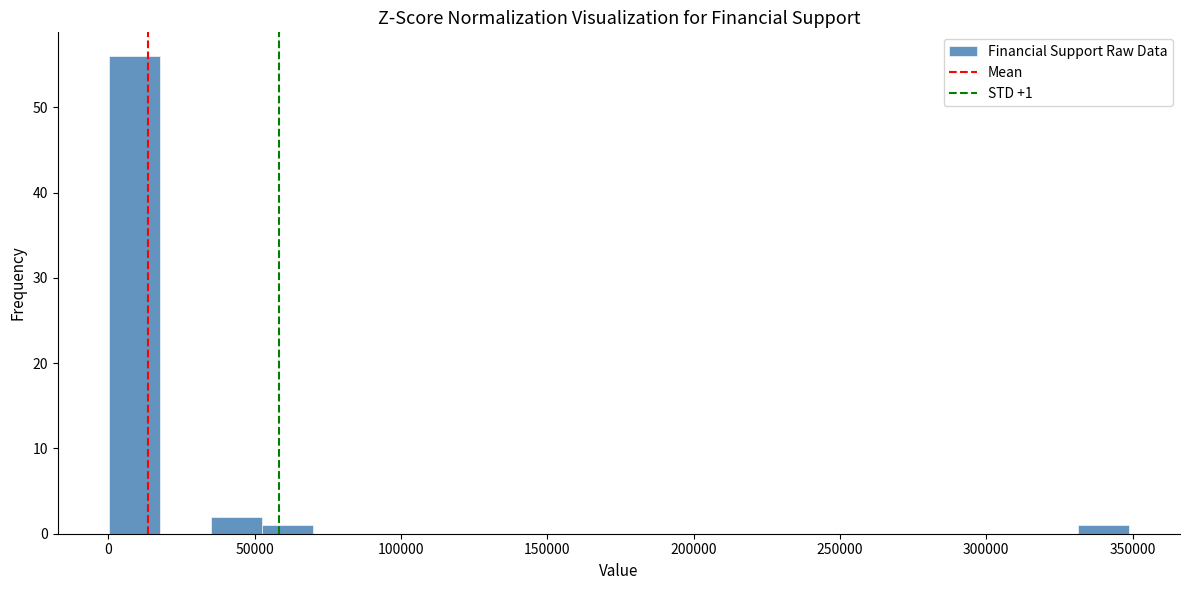

Around what value on the x-axis is the tallest bar? Give the approximate position of its centre, as read against the axis.

10000